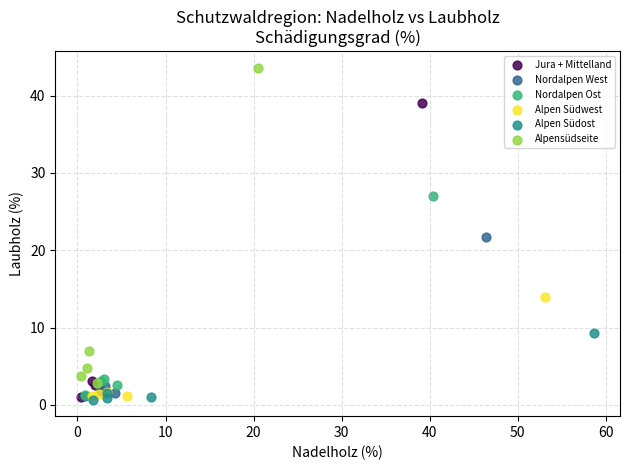

Which series has the largest Y range (max minus min)?

Alpensüdseite